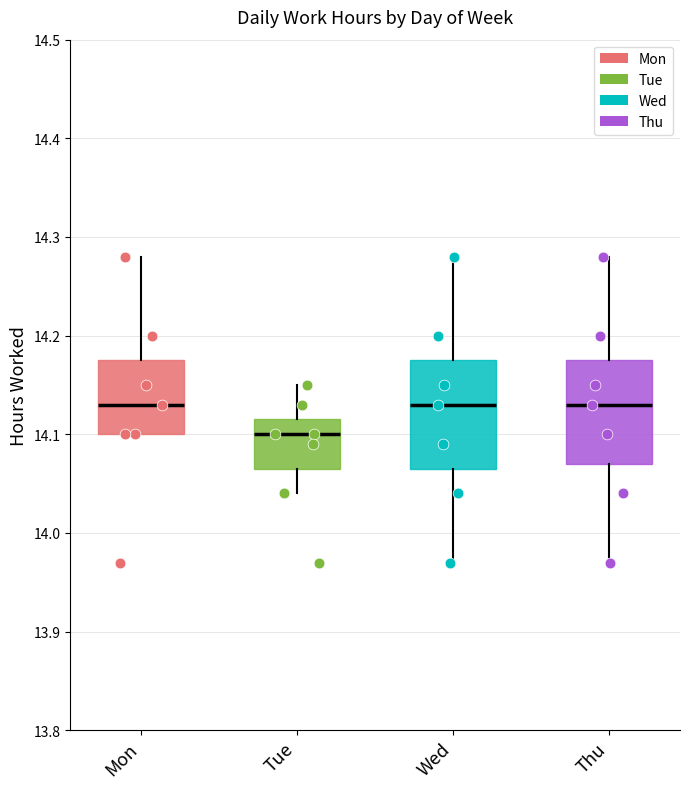

Reading left to right, read every box against the y-axis: the position of its median line, the range the box covers, and the ends of its whiskers. The values are not printed on the chart, so give them approximately, as read against the axis.

Mon: median 14.13, box 14.10 to 14.18, whiskers 14.10 to 14.28
Tue: median 14.10, box 14.07 to 14.12, whiskers 14.04 to 14.15
Wed: median 14.13, box 14.07 to 14.18, whiskers 13.97 to 14.28
Thu: median 14.13, box 14.07 to 14.18, whiskers 13.97 to 14.28